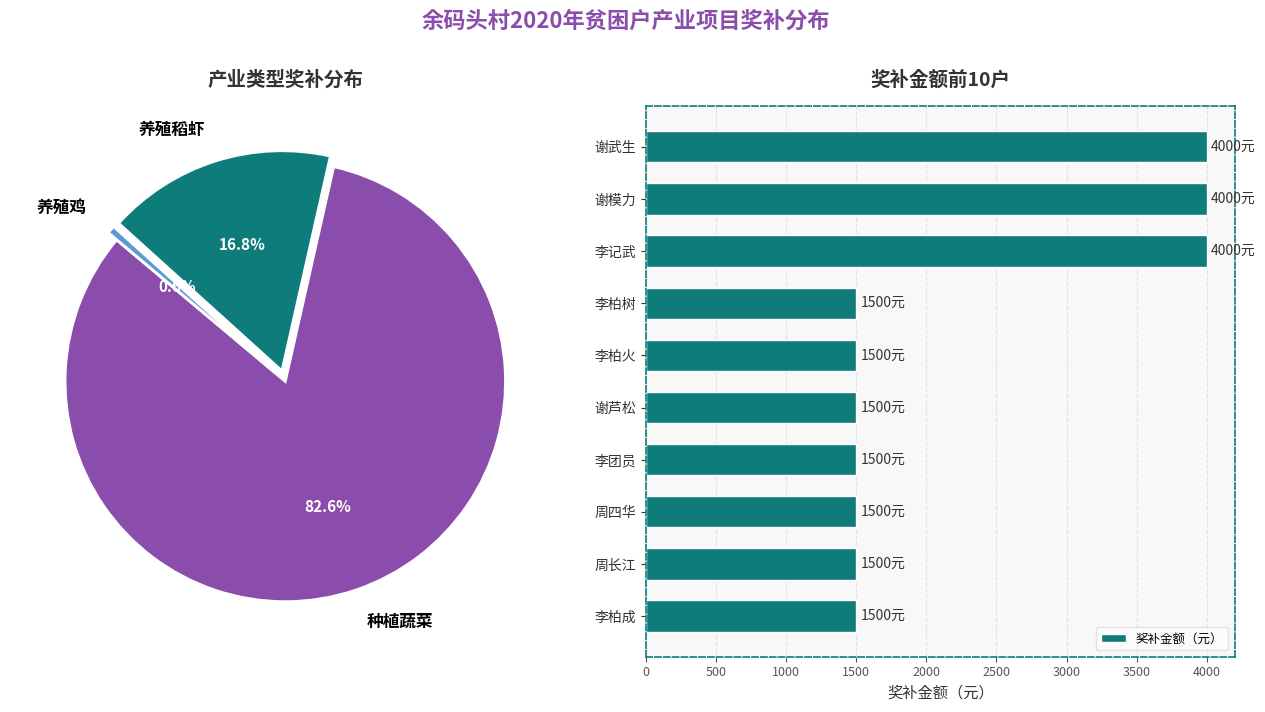

How many data points in 奖补金额（元） are above 1500?

3